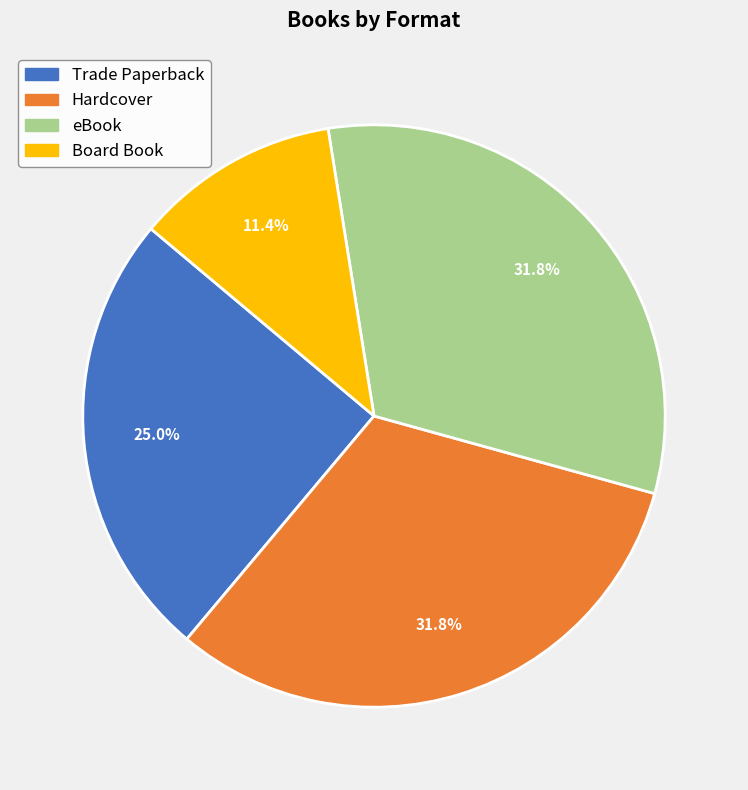

To the nearest percent, what portion does Trade Paperback represent?

25%